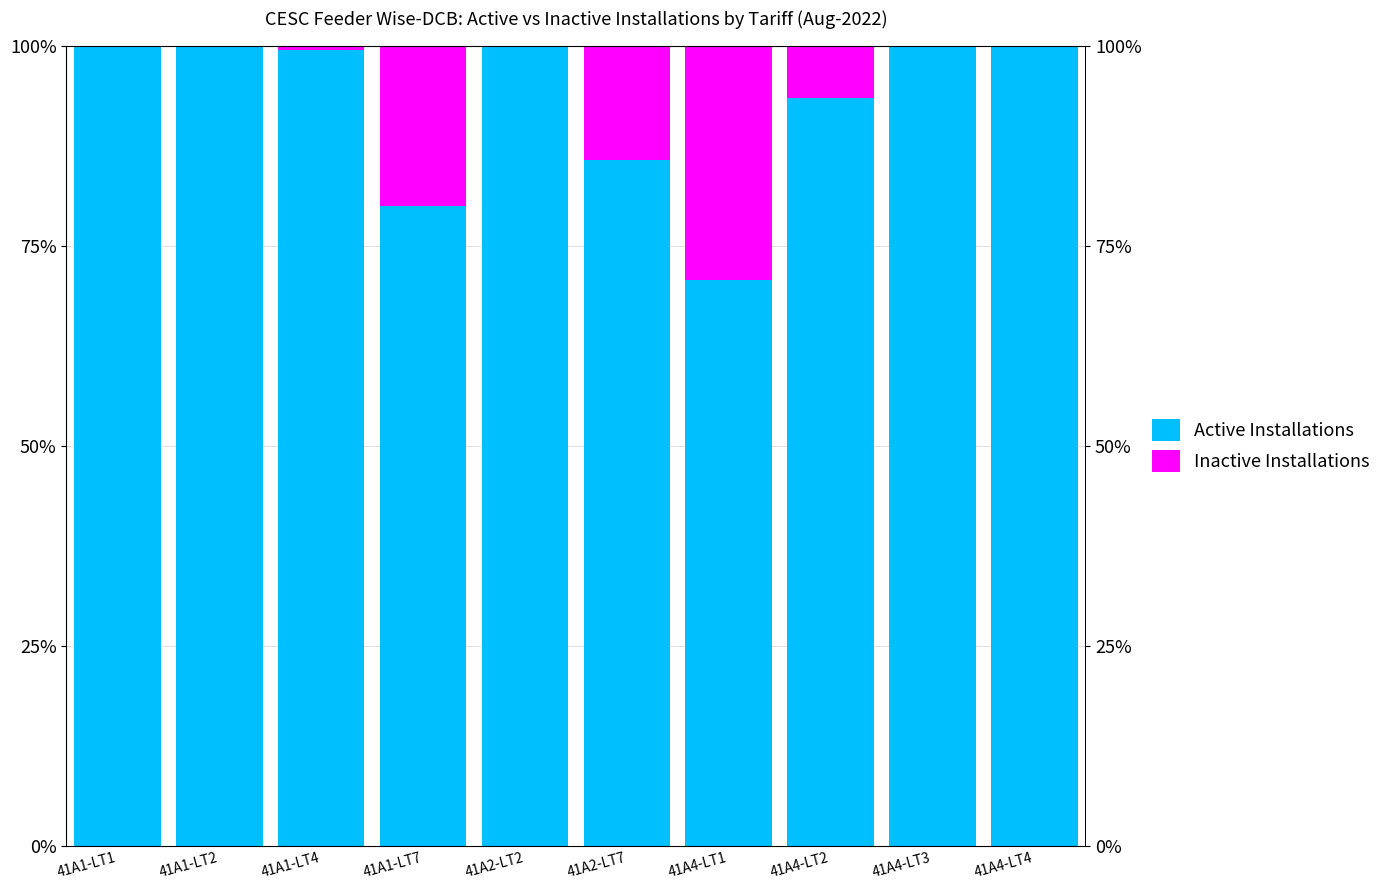

List the series in order of their peak value, lowest first.

Inactive Installations, Active Installations